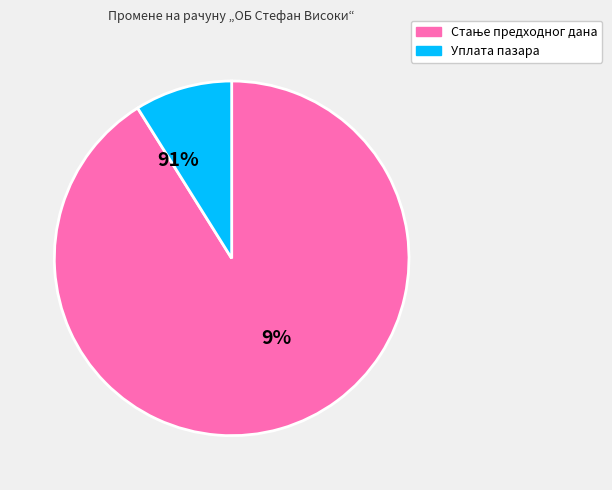

To the nearest percent, what is the difference between the largest and smallest slice percentages?

82%